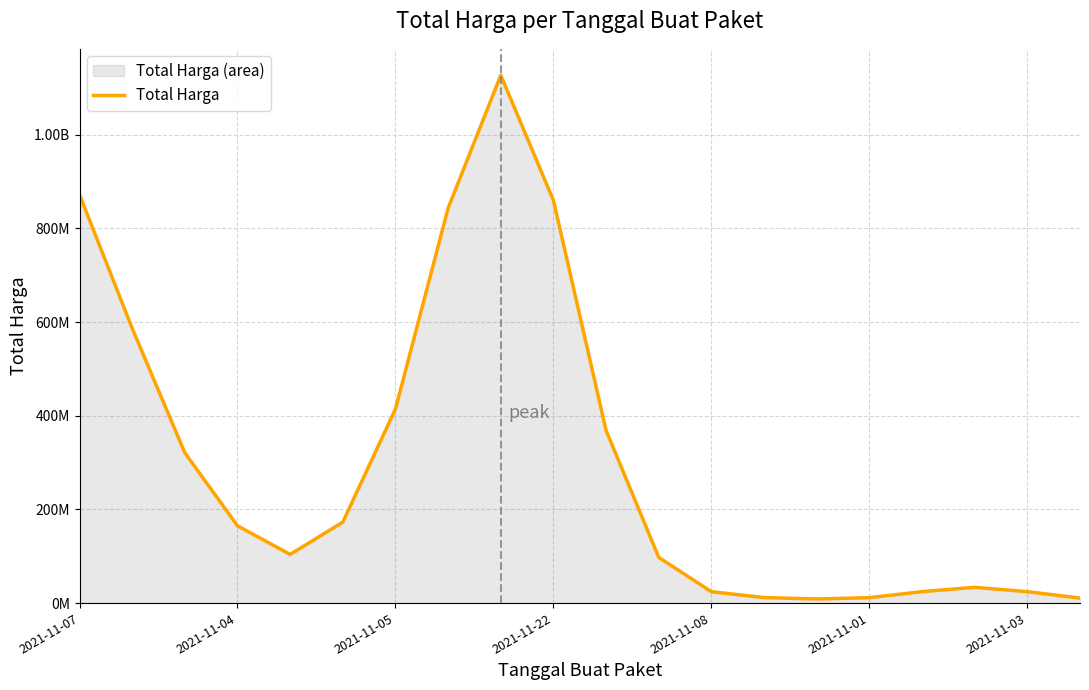

Does the chart have visible grid lines?

Yes